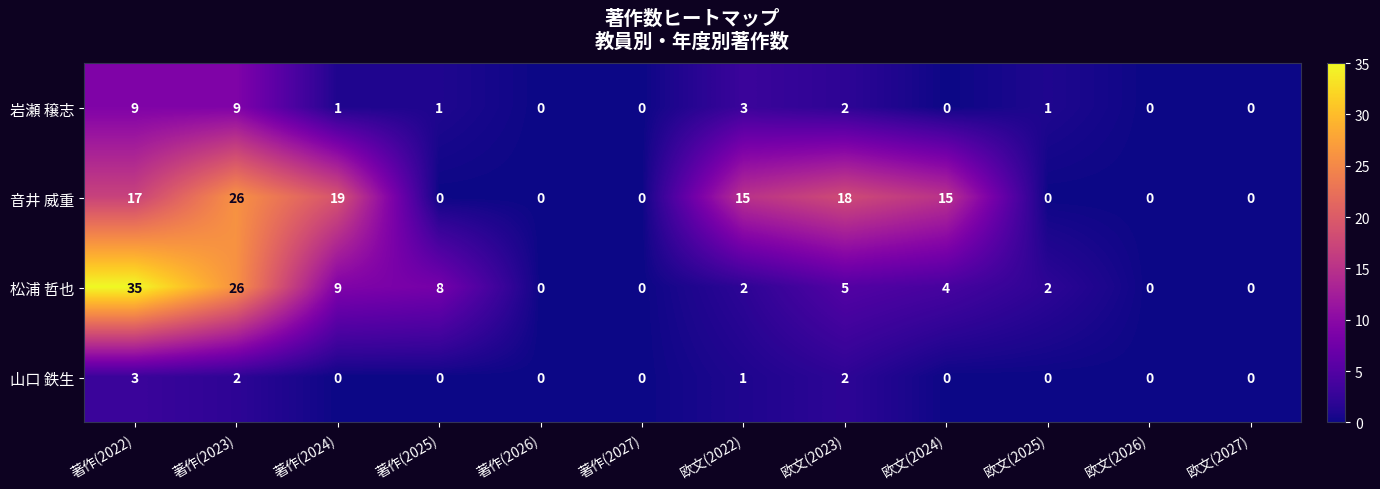

Which category has the highest value across all series?

著作(2022)